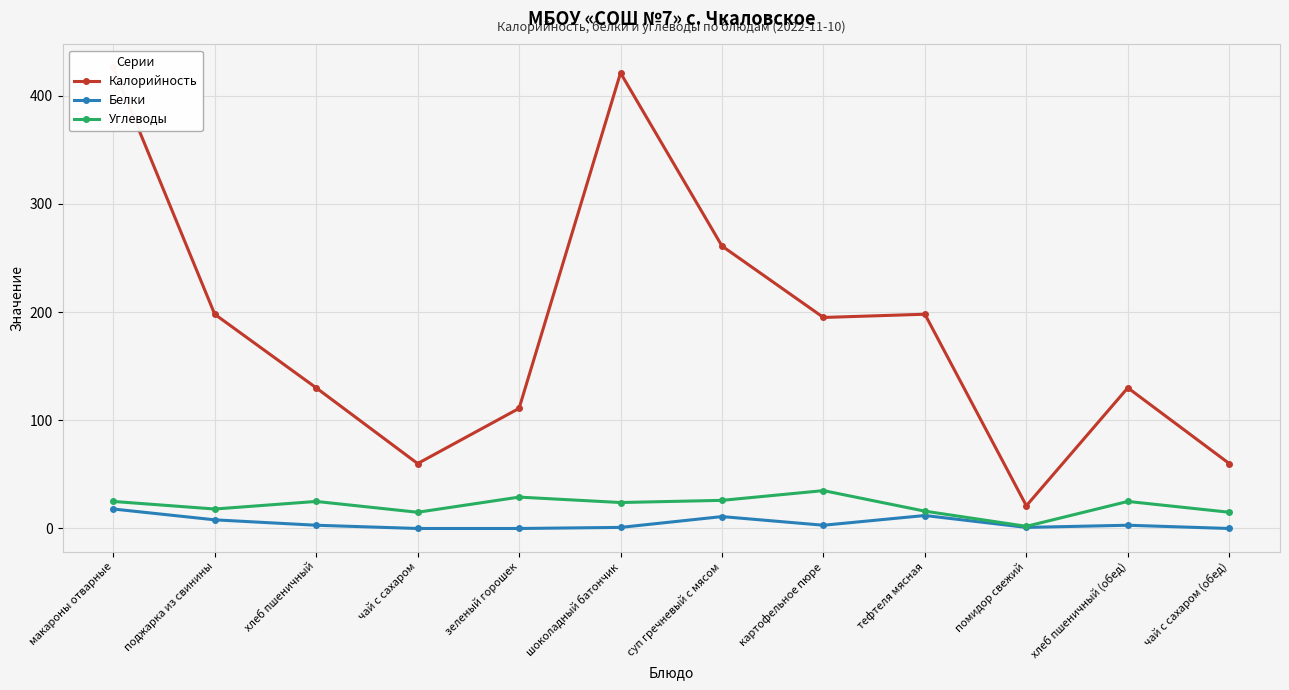

At which label does Белки first exceed 3?

макароны отварные